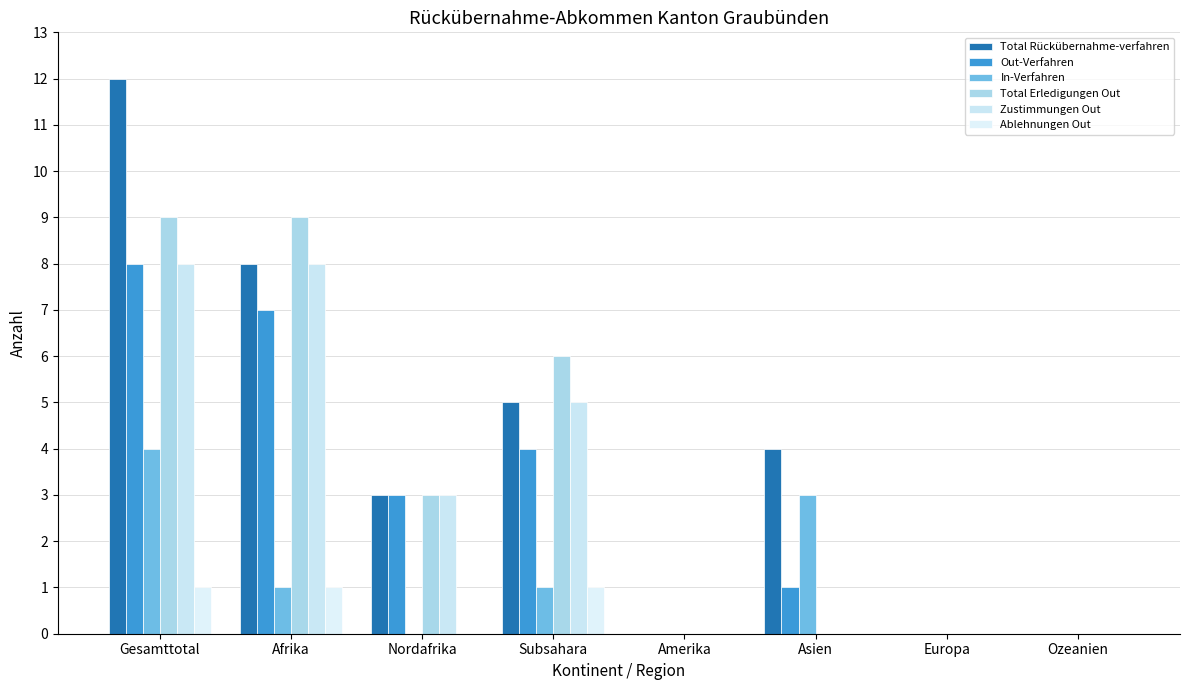

Which has a higher value, Amerika or Ozeanien?

Amerika